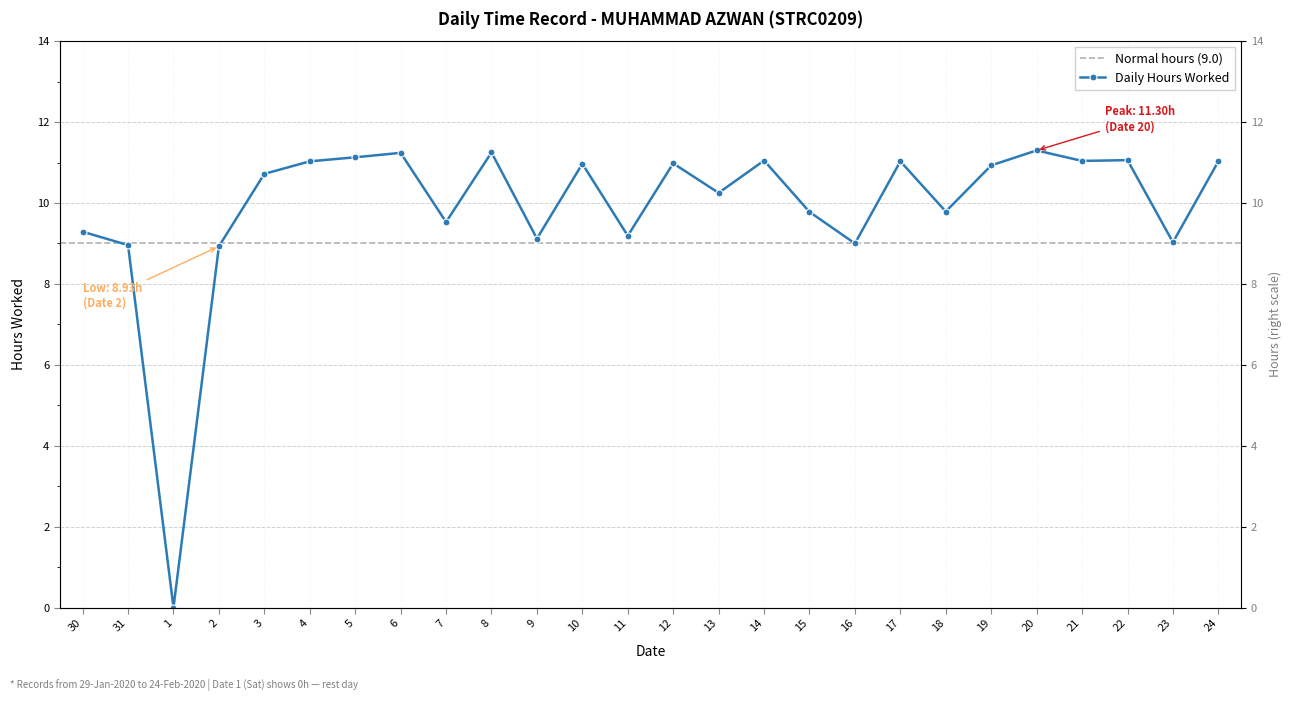

How many data points are less than 10?

11